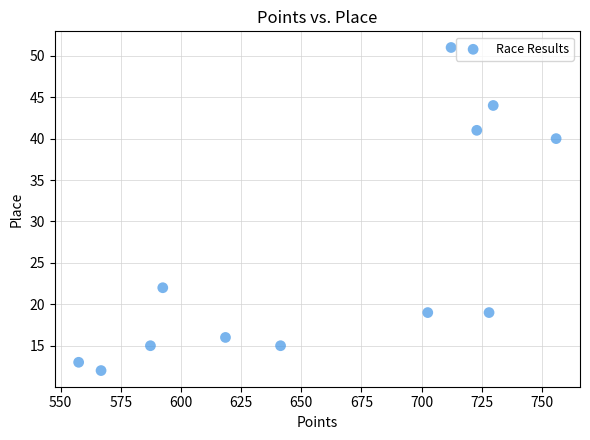

What is the range of Y values (max minus min)?

39